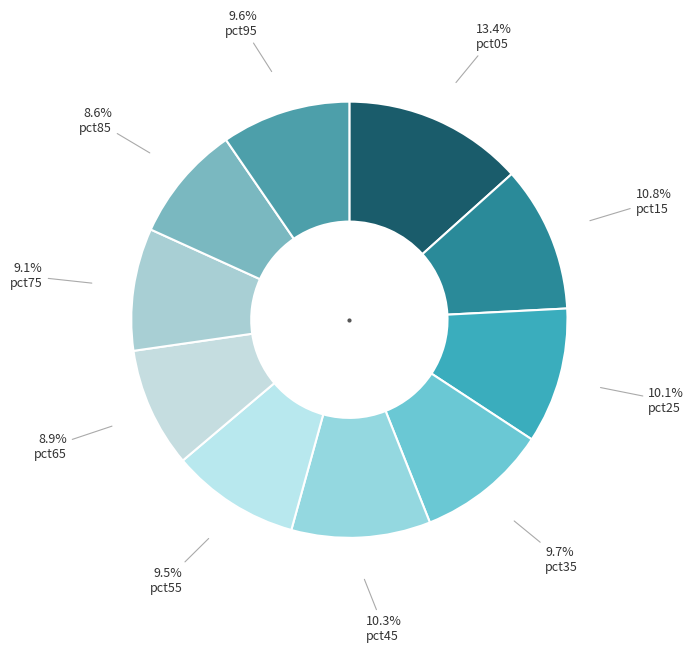

Does pct85 represent more than half of the total?

No